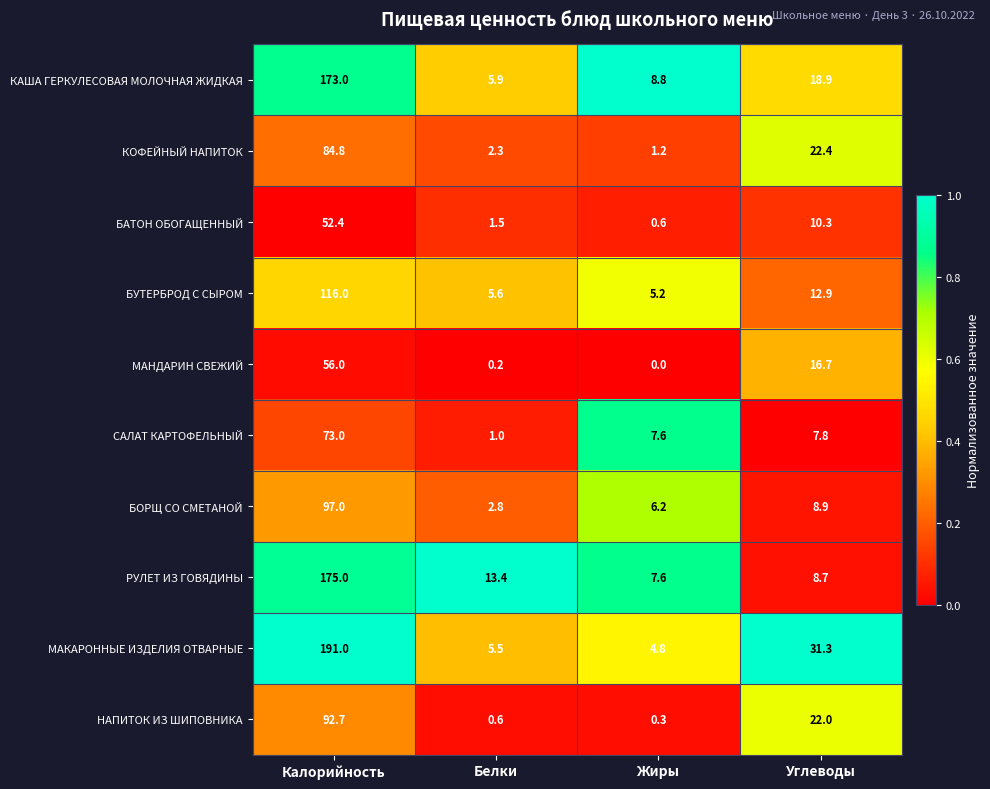

What is the maximum value for БОРЩ СО СМЕТАНОЙ?

97.0